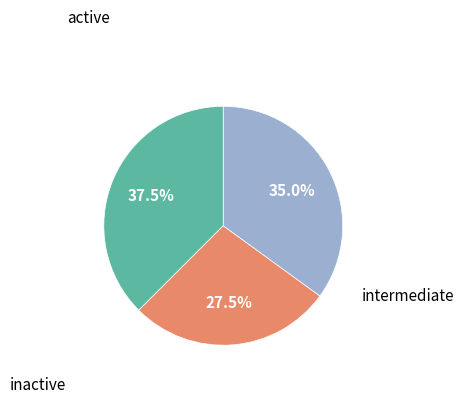

How many segments does this pie chart have?

3